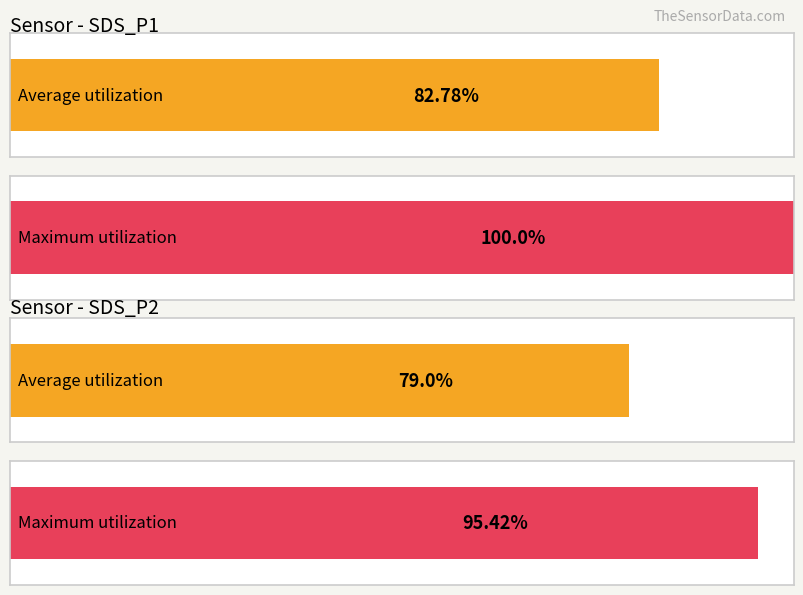

Rank the series by their average value, from highest to lowest.

SDS_P1, SDS_P2